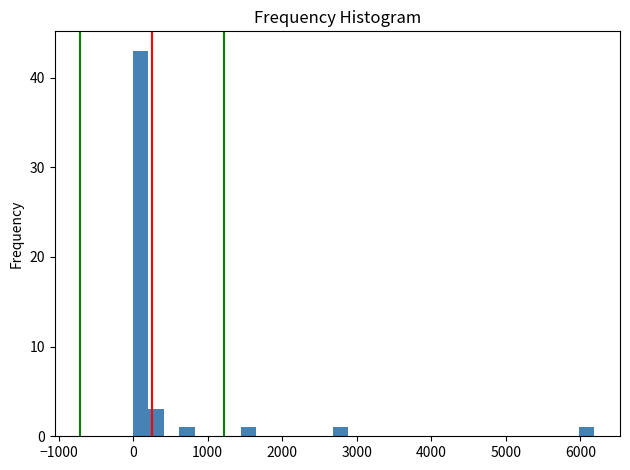

Around what value on the x-axis is the tallest bar? Give the approximate position of its centre, as read against the axis.

100